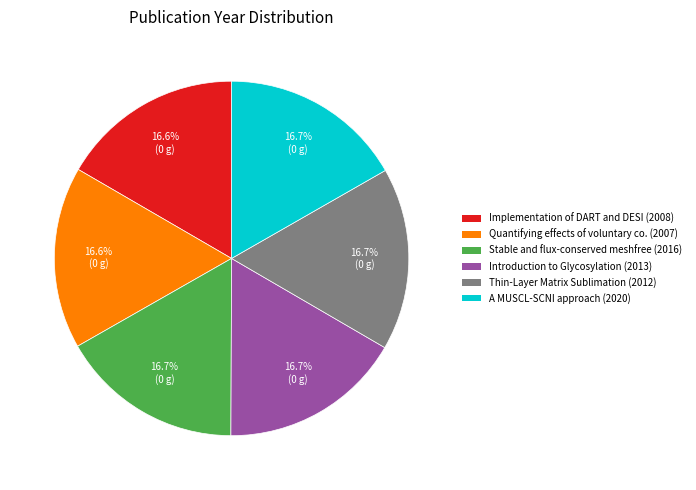

Is there any slice that represents more than half of the pie?

No